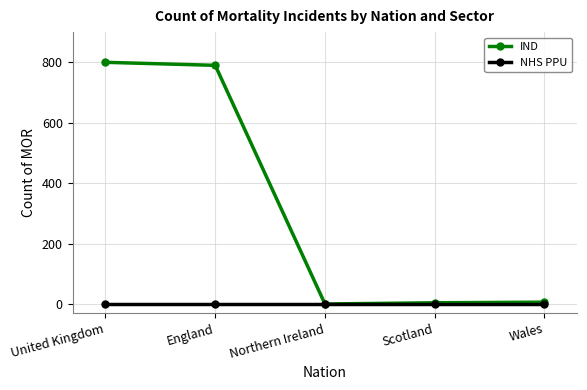

How many lines are shown in the chart?

2